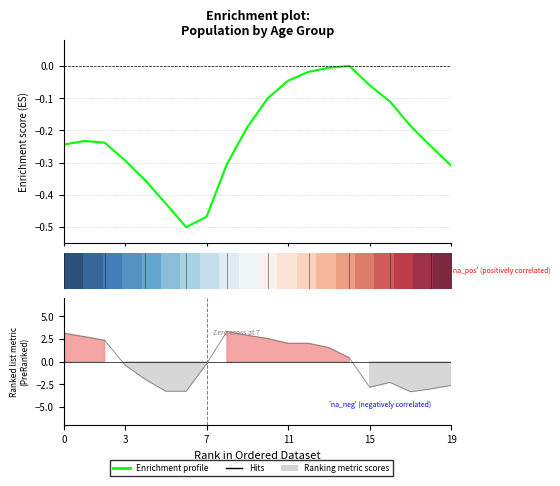

How many lines are shown in the chart?

2